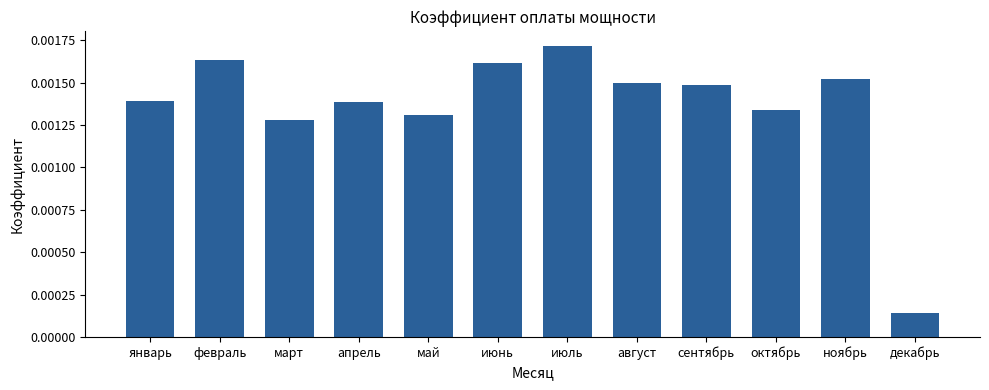

Does the chart contain stacked bars?

No